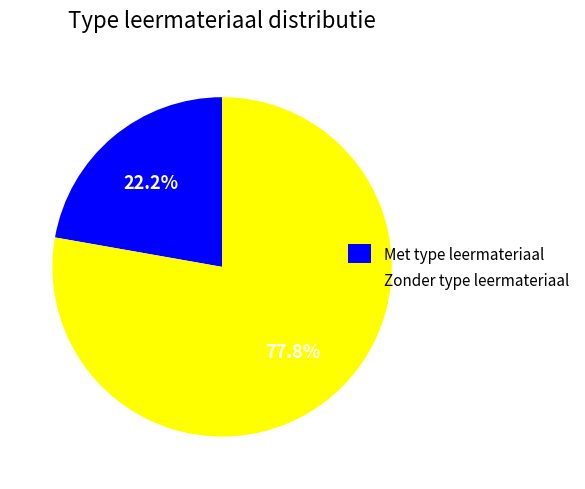

Combined, do Zonder type leermateriaal and Met type leermateriaal account for over 50%?

Yes